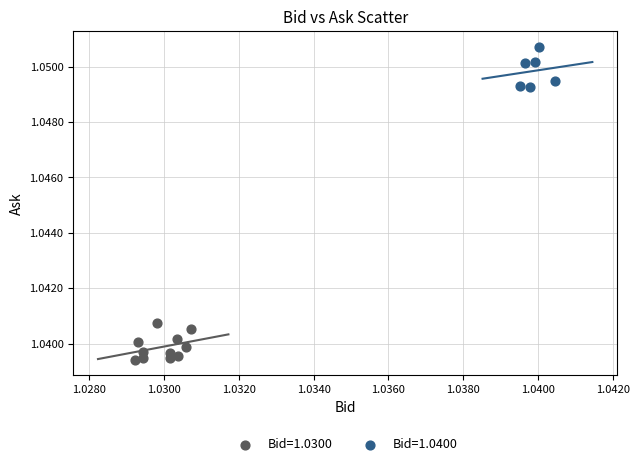

Which series contains the highest Y value?

Bid=1.0400